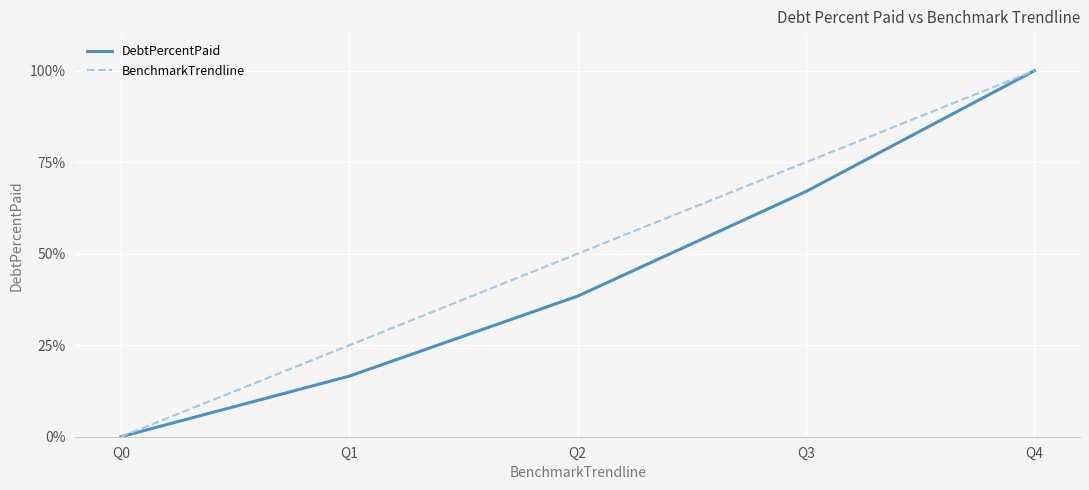

Is the value of BenchmarkTrendline at Q1 greater than the value of DebtPercentPaid at Q4?

No